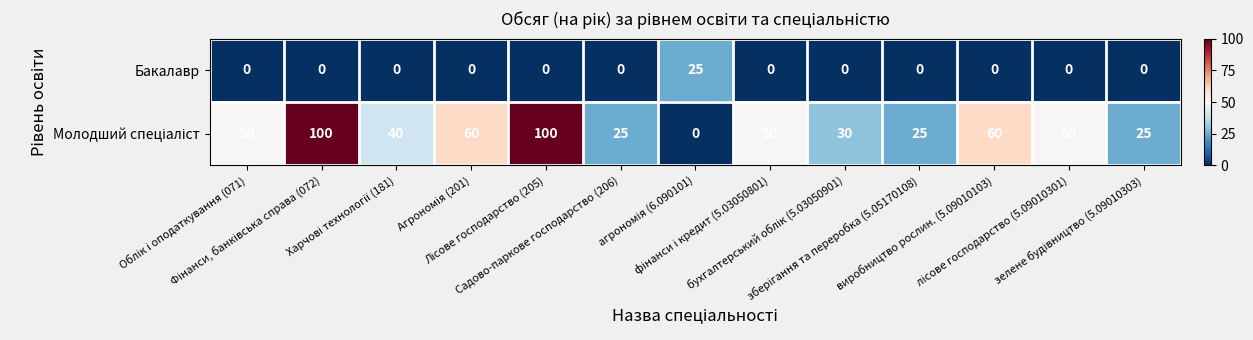

What is the maximum value shown in the chart?

100